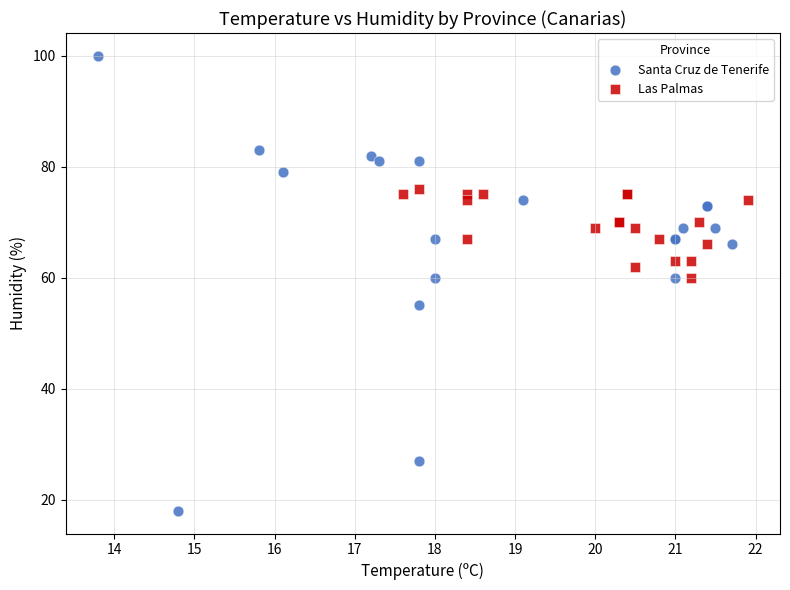

Which series has the widest spread of Y values?

Santa Cruz de Tenerife